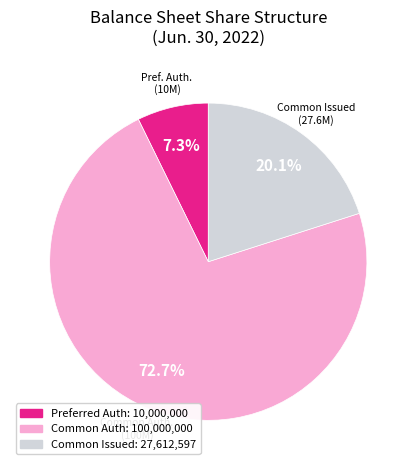

Is there any slice that represents more than half of the pie?

Yes